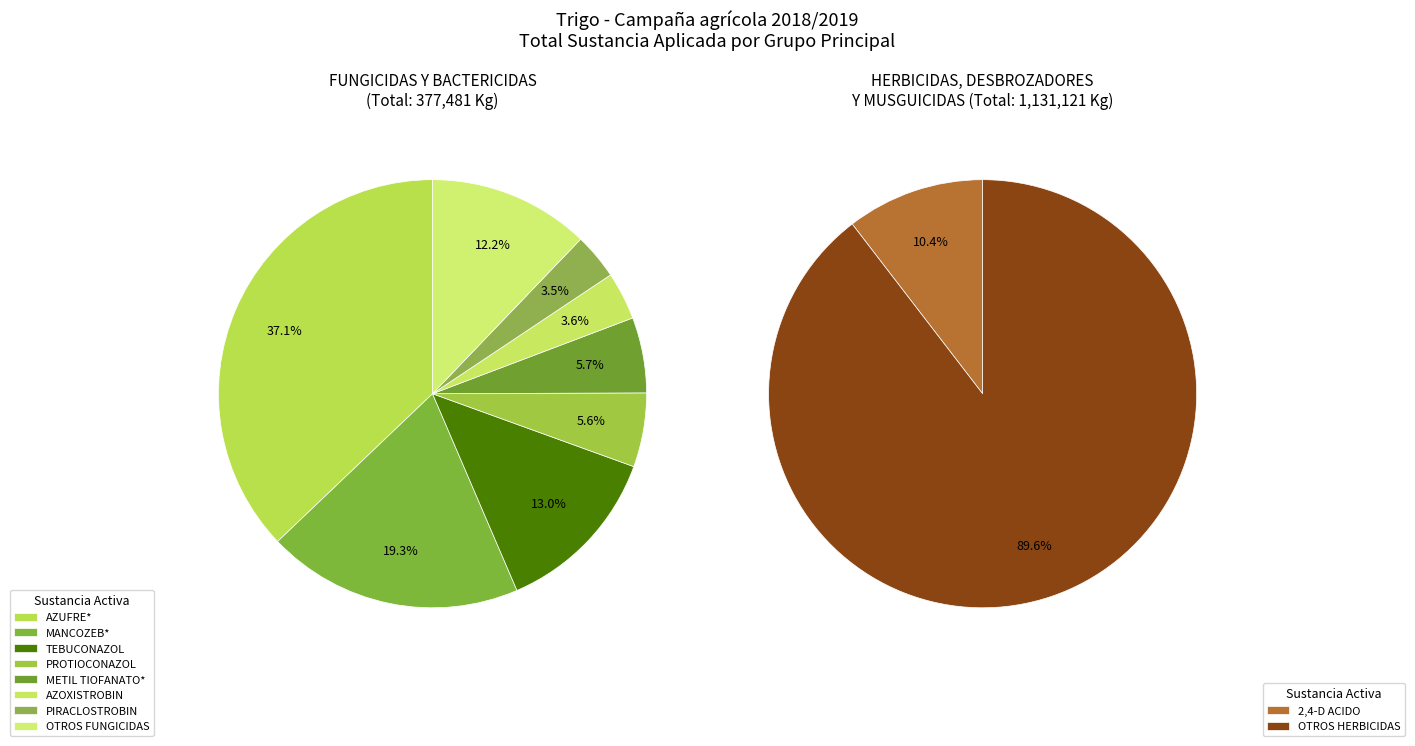

How many slices are in this pie chart?

2